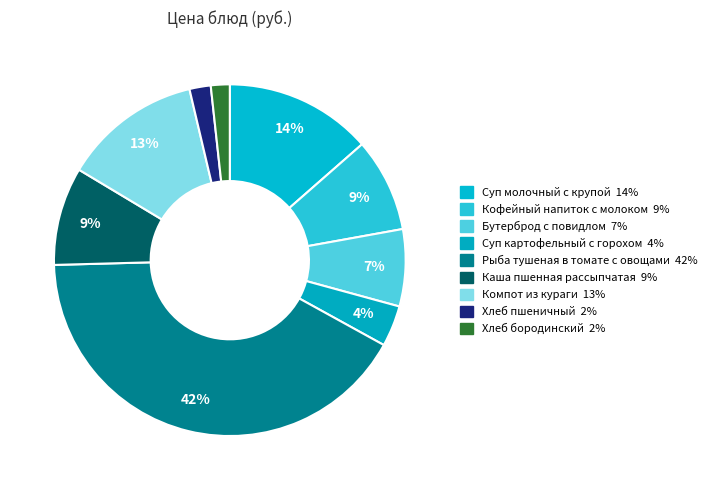

Rank the categories by value from lowest to highest.

Хлеб бородинский, Хлеб пшеничный, Суп картофельный с горохом, Бутерброд с повидлом, Кофейный напиток с молоком, Каша пшенная рассыпчатая, Компот из кураги, Суп молочный с крупой, Рыба тушеная в томате с овощами